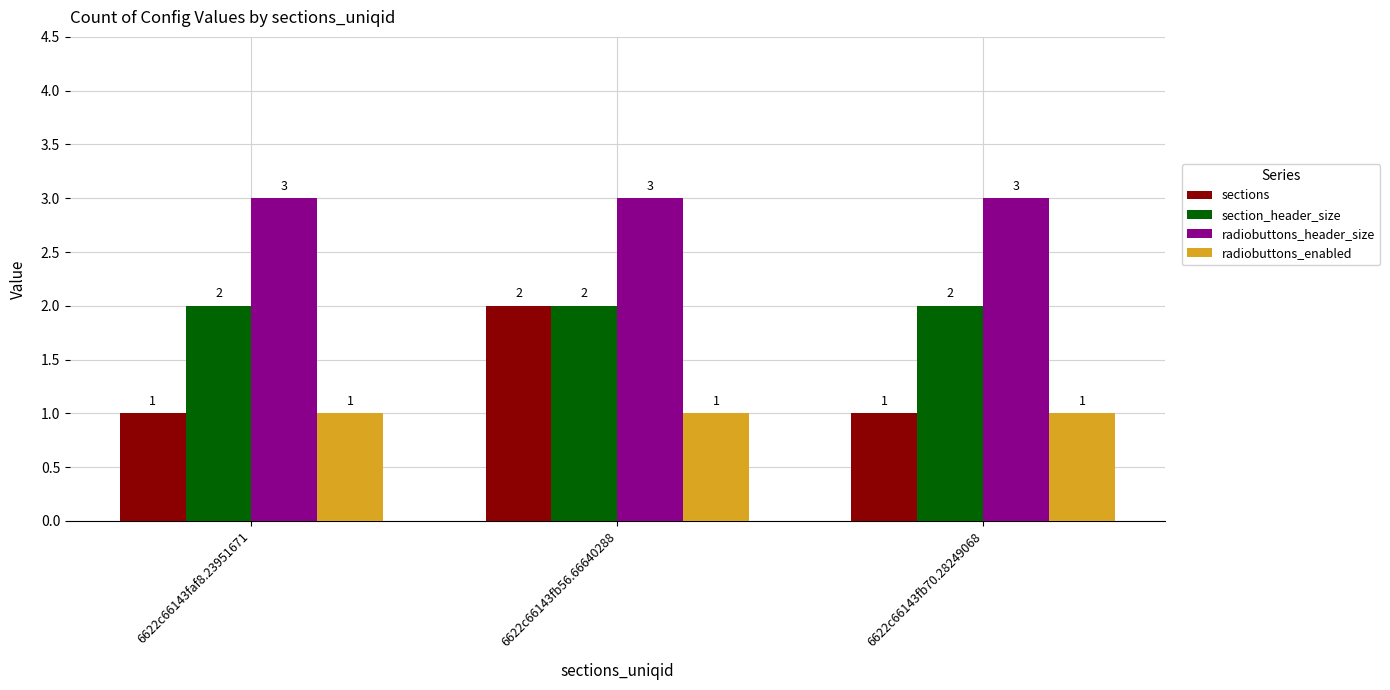

How many bars are there in each group?

4